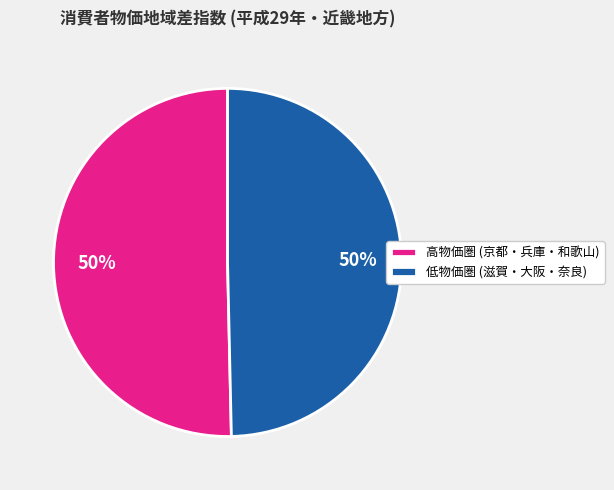

How many slices are in this pie chart?

2